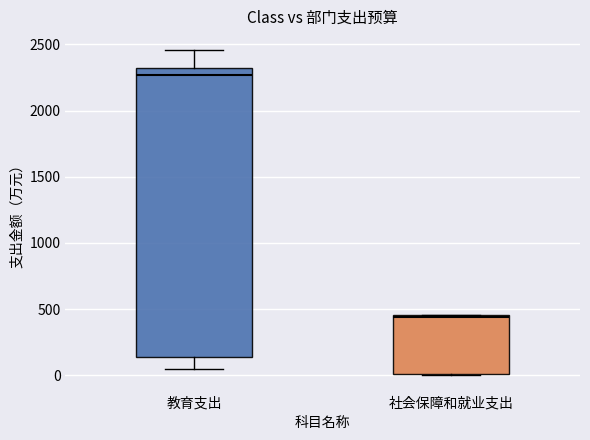

Which box has the lowest median line?

社会保障和就业支出